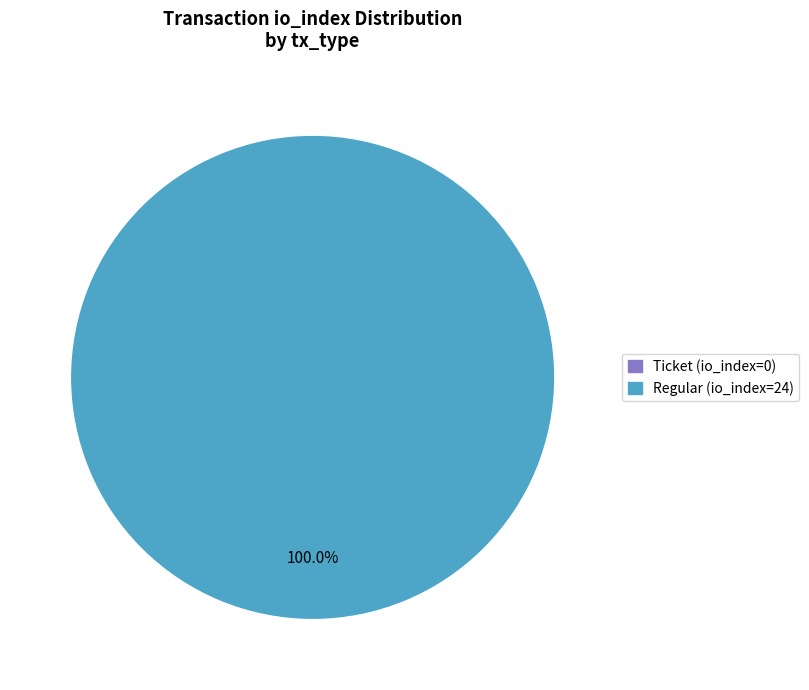

True or false: Ticket (io_index=0) accounts for 1% of the total.

False